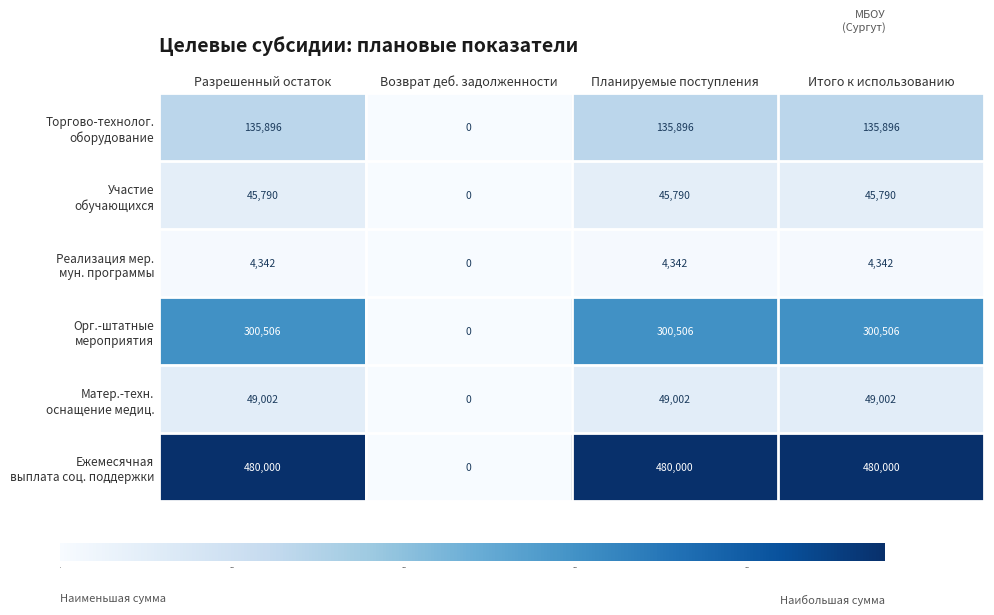

What is the difference between the highest and lowest values at Итого к использованию?

475658